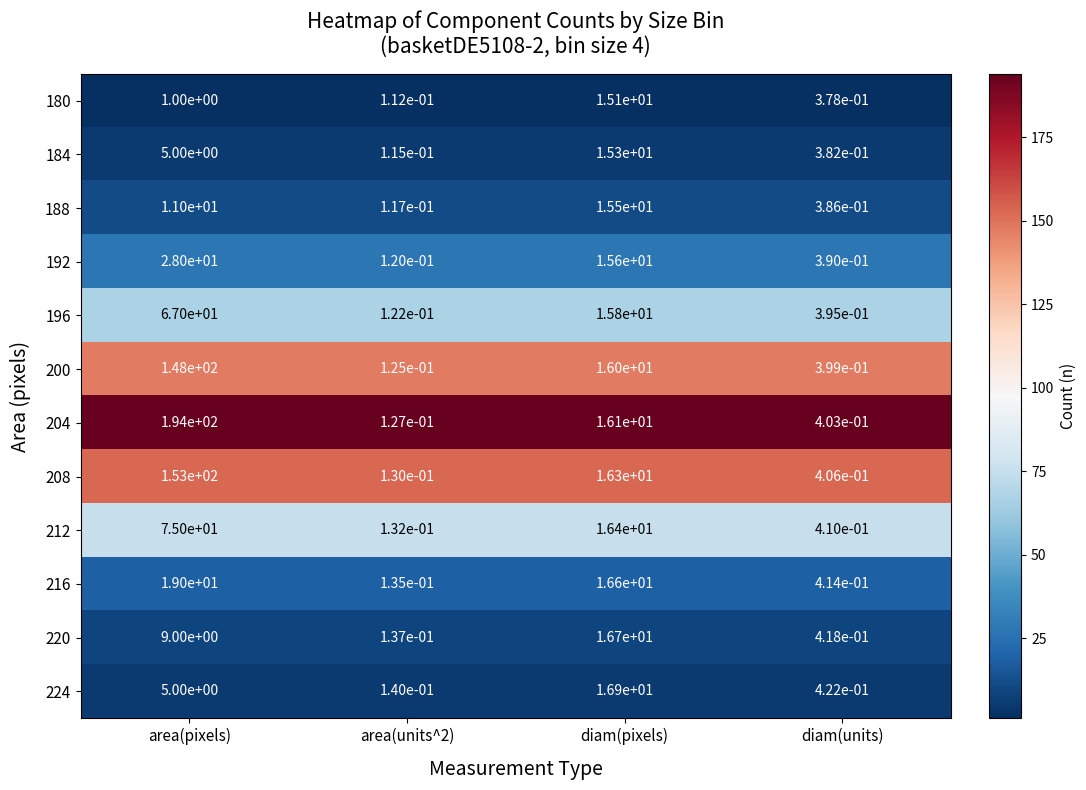

Rank the series at diam(pixels) from lowest to highest value.

180, 184, 188, 192, 196, 200, 204, 208, 212, 216, 220, 224